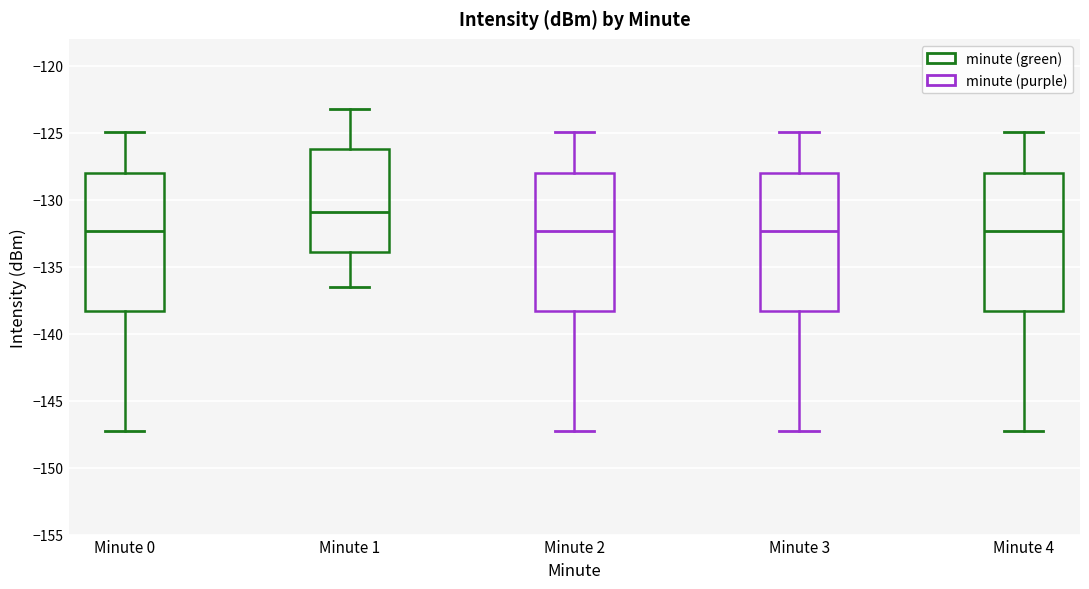

Where does the lower whisker of the box for Minute 4 end on the y-axis? The values are not printed on the chart, so give them approximately, as read against the axis.

-147.5